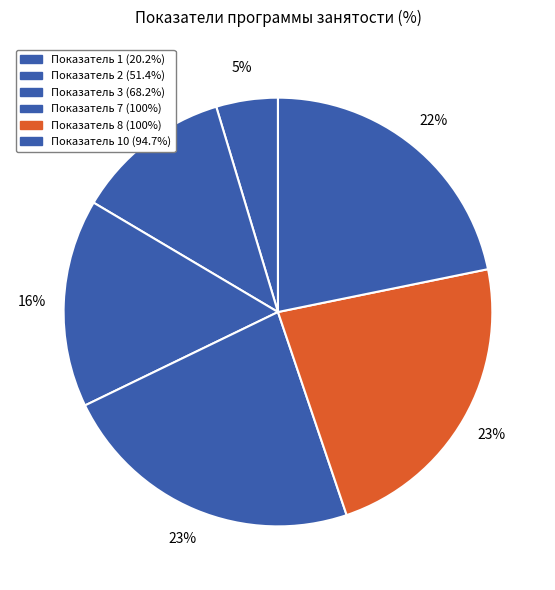

How many segments does this pie chart have?

6